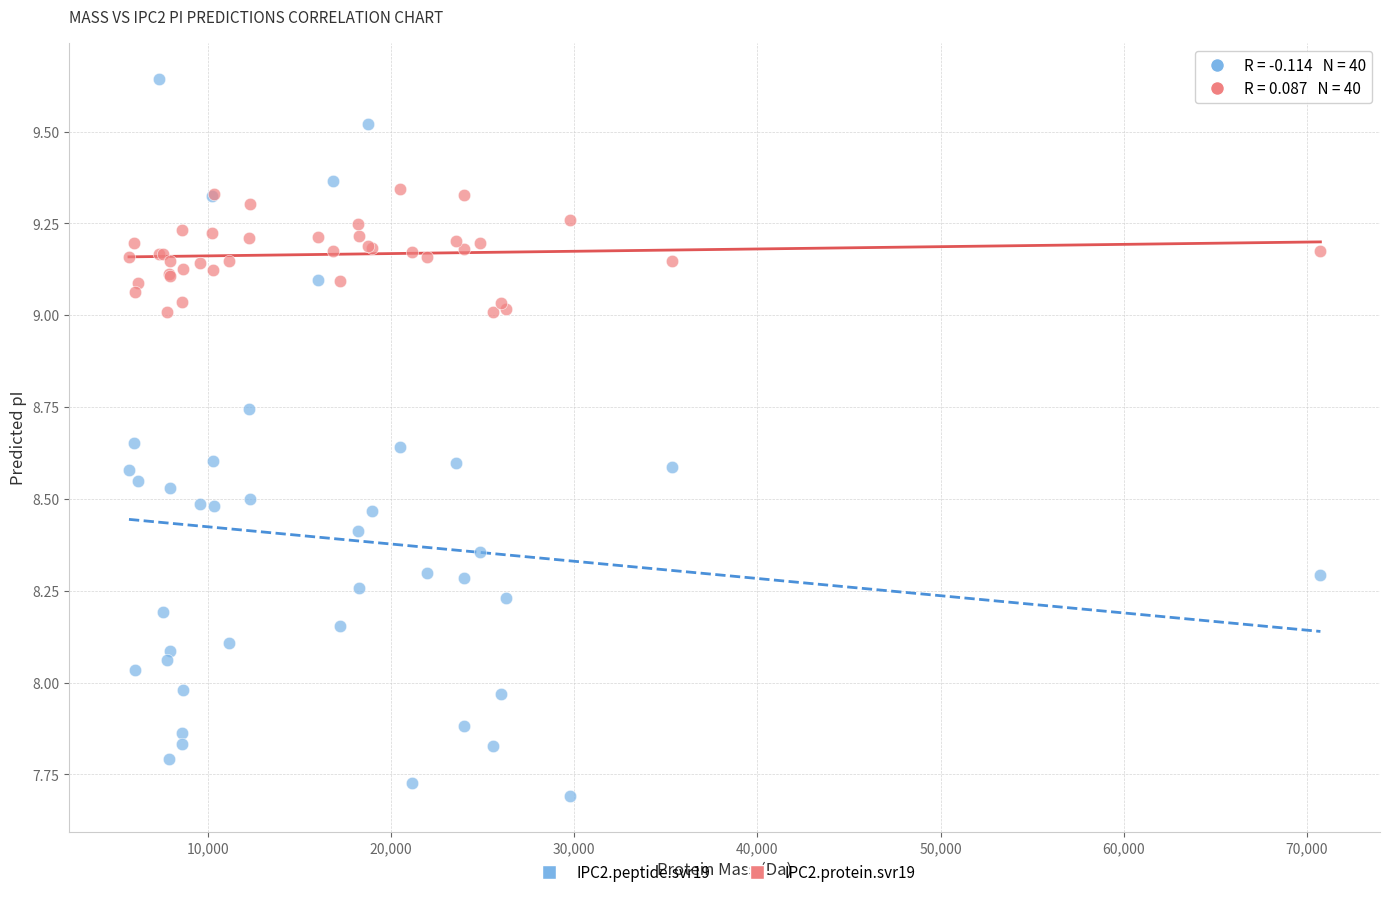

What is the X range (max minus min) for the scatter plot?

65035.5